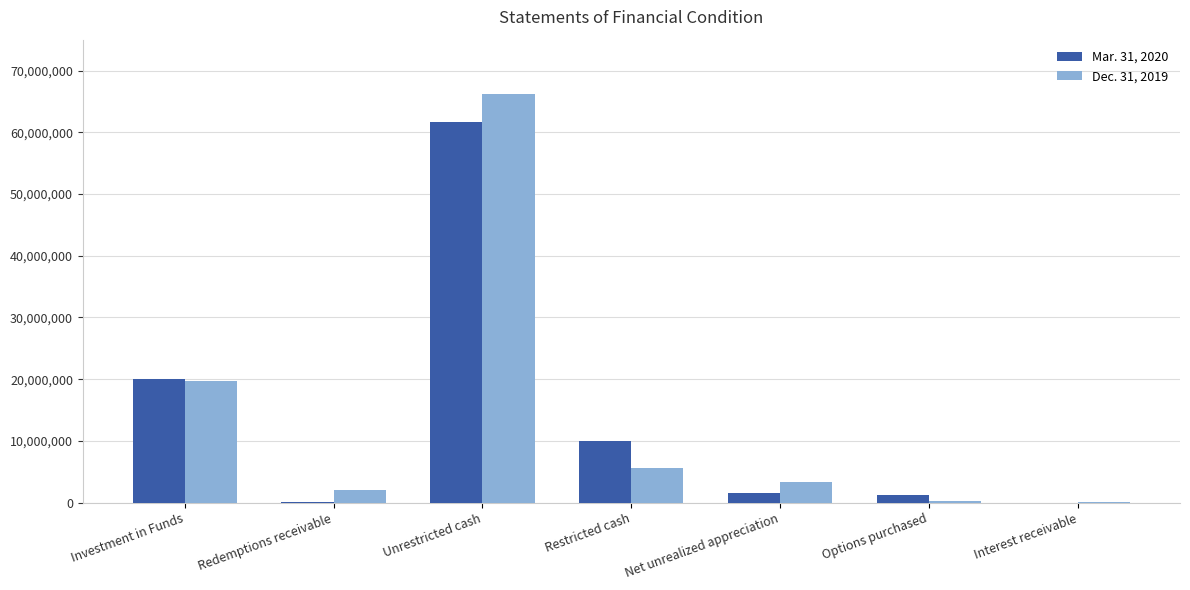

Is it true that Mar. 31, 2020 equals 61740299 at Unrestricted cash?

True